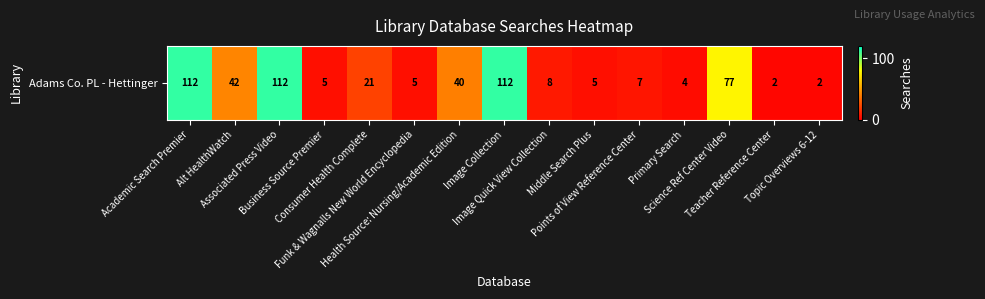

List the labels in order of value, largest first.

Academic Search Premier, Associated Press Video, Image Collection, Science Ref Center Video, Alt HealthWatch, Health Source: Nursing/Academic Edition, Consumer Health Complete, Image Quick View Collection, Points of View Reference Center, Business Source Premier, Funk & Wagnalls New World Encyclopedia, Middle Search Plus, Primary Search, Teacher Reference Center, Topic Overviews 6-12